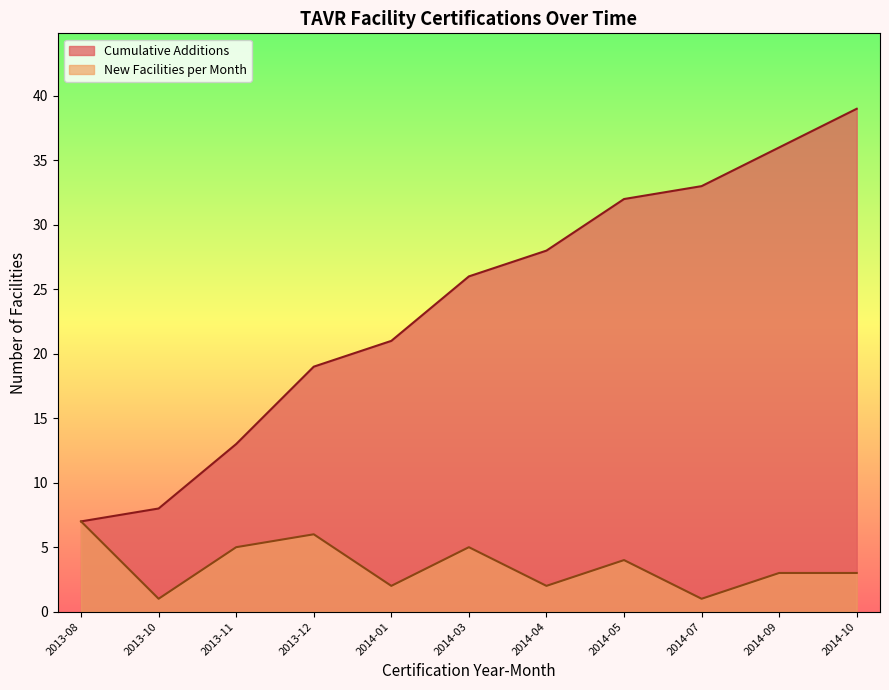

Which series changed the most between 2013-11 and 2014-04?

Cumulative Additions